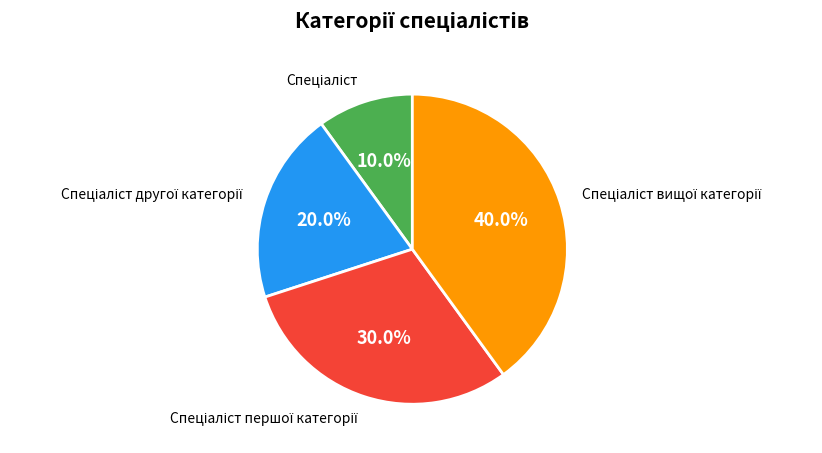

Is there a majority slice in this chart?

No